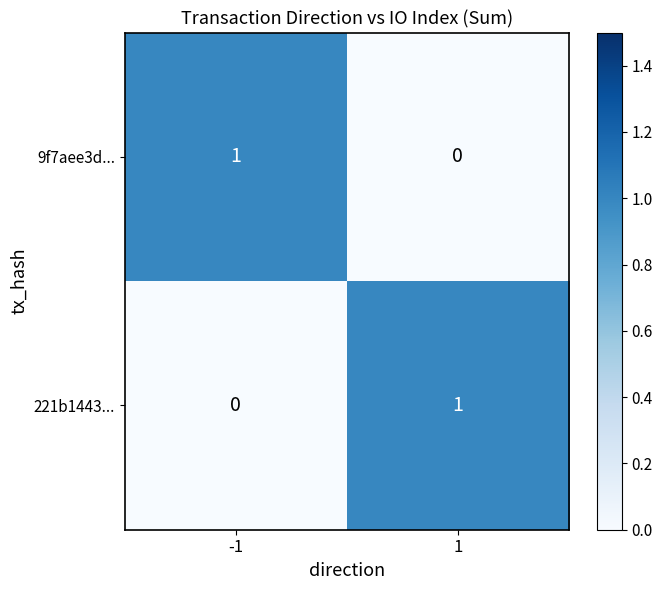

Reading left to right, what are all the values shown in this chart?

9f7aee3d...: -1=1	1=0
221b1443...: -1=0	1=1